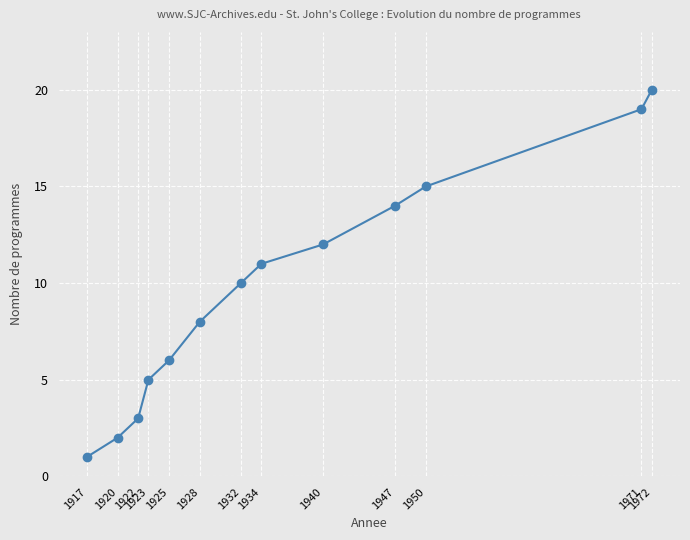

What is the approximate value at 1920?

2